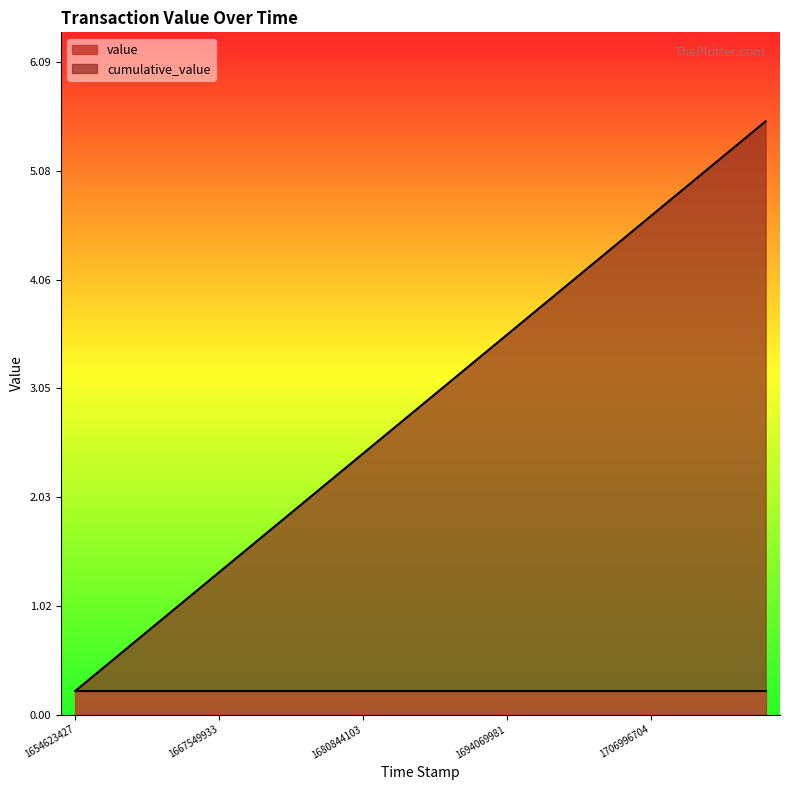

What is the change in value from 1672890330 to 1699200946?

+2.2